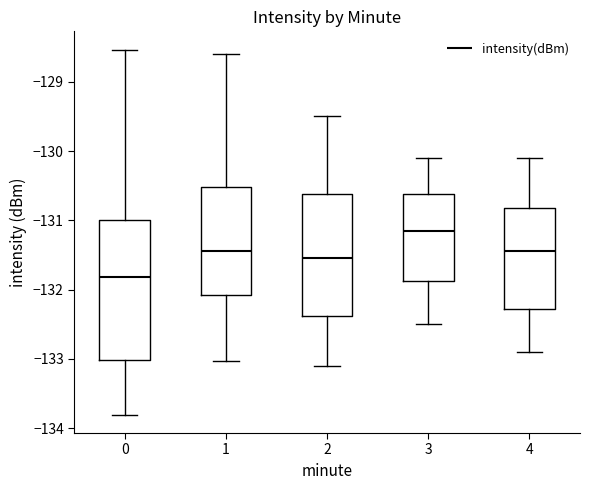

Reading left to right, read every box against the y-axis: the position of its median line, the range the box covers, and the ends of its whiskers. The values are not printed on the chart, so give them approximately, as read against the axis.

0: median -131.8, box -133.0 to -131.0, whiskers -133.8 to -128.5
1: median -131.4, box -132.1 to -130.5, whiskers -133.0 to -128.6
2: median -131.5, box -132.4 to -130.6, whiskers -133.1 to -129.5
3: median -131.1, box -131.9 to -130.6, whiskers -132.5 to -130.1
4: median -131.4, box -132.3 to -130.8, whiskers -132.9 to -130.1